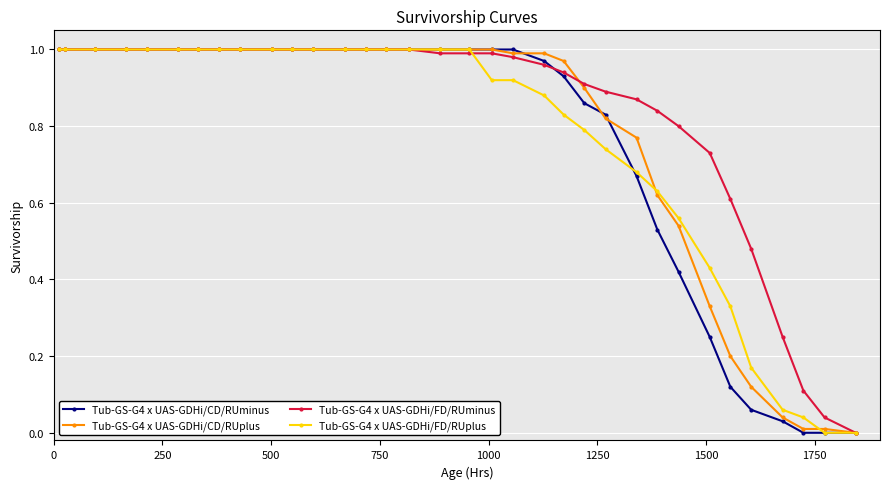

Which series has the largest total across all categories?

Tub-GS-G4 x UAS-GDHi/FD/RUminus